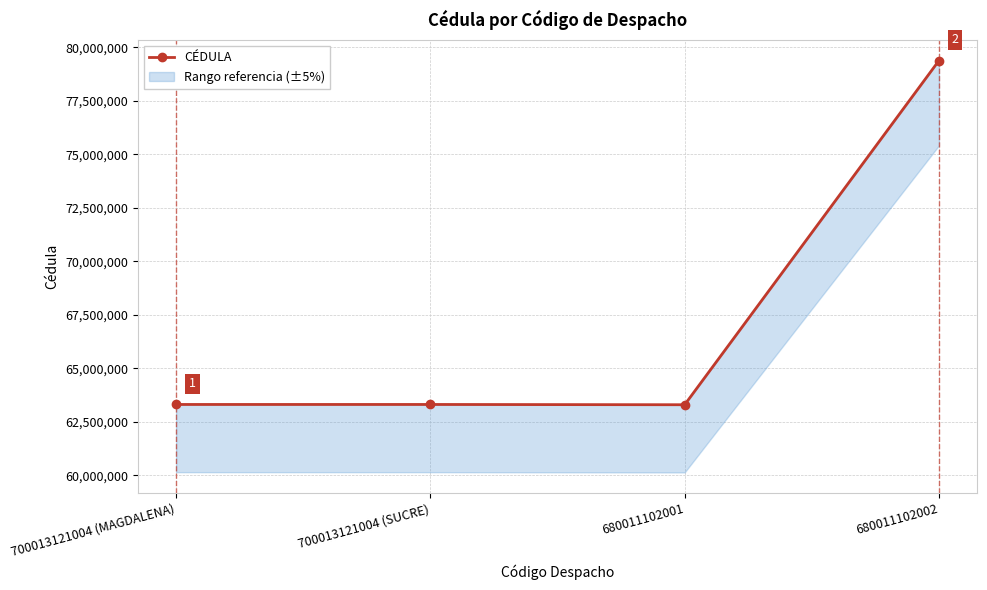

List the labels in order of value, largest first.

680011102002, 700013121004 (MAGDALENA), 700013121004 (SUCRE), 680011102001